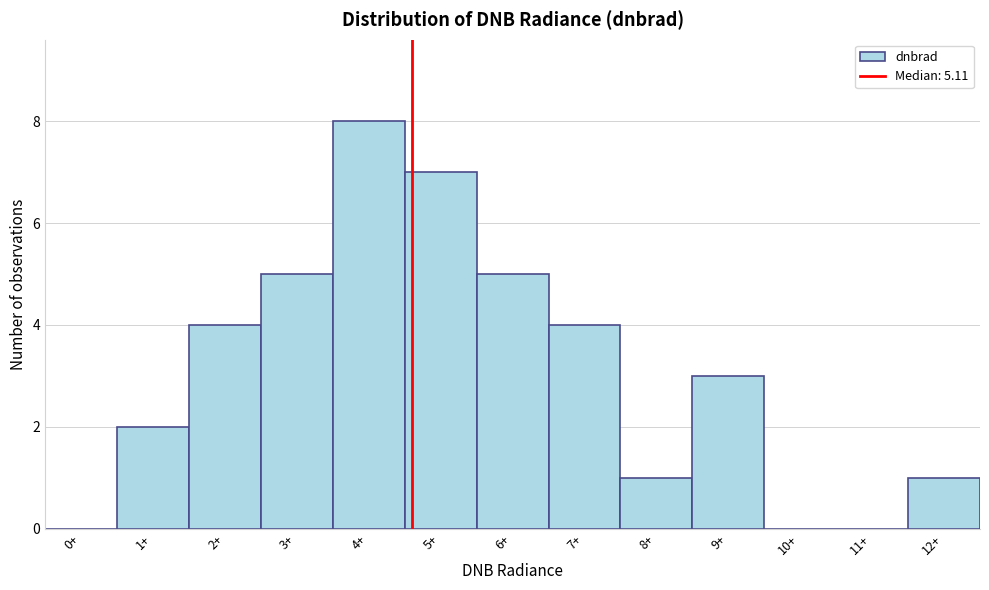

Reading right to left, transcribe all the data shown in this chart.

12+=1	11+=0	10+=0	9+=3	8+=1	7+=4	6+=5	5+=7	4+=8	3+=5	2+=4	1+=2	0+=0